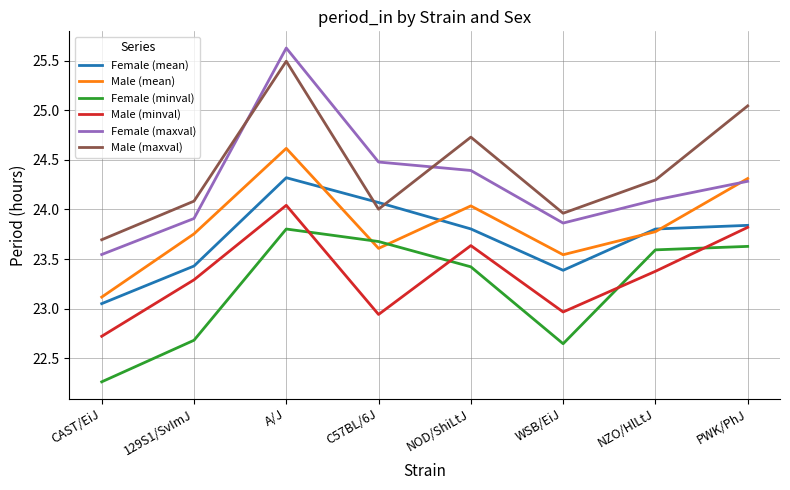

What is the spread (max minus min) of values at WSB/EiJ?

1.3